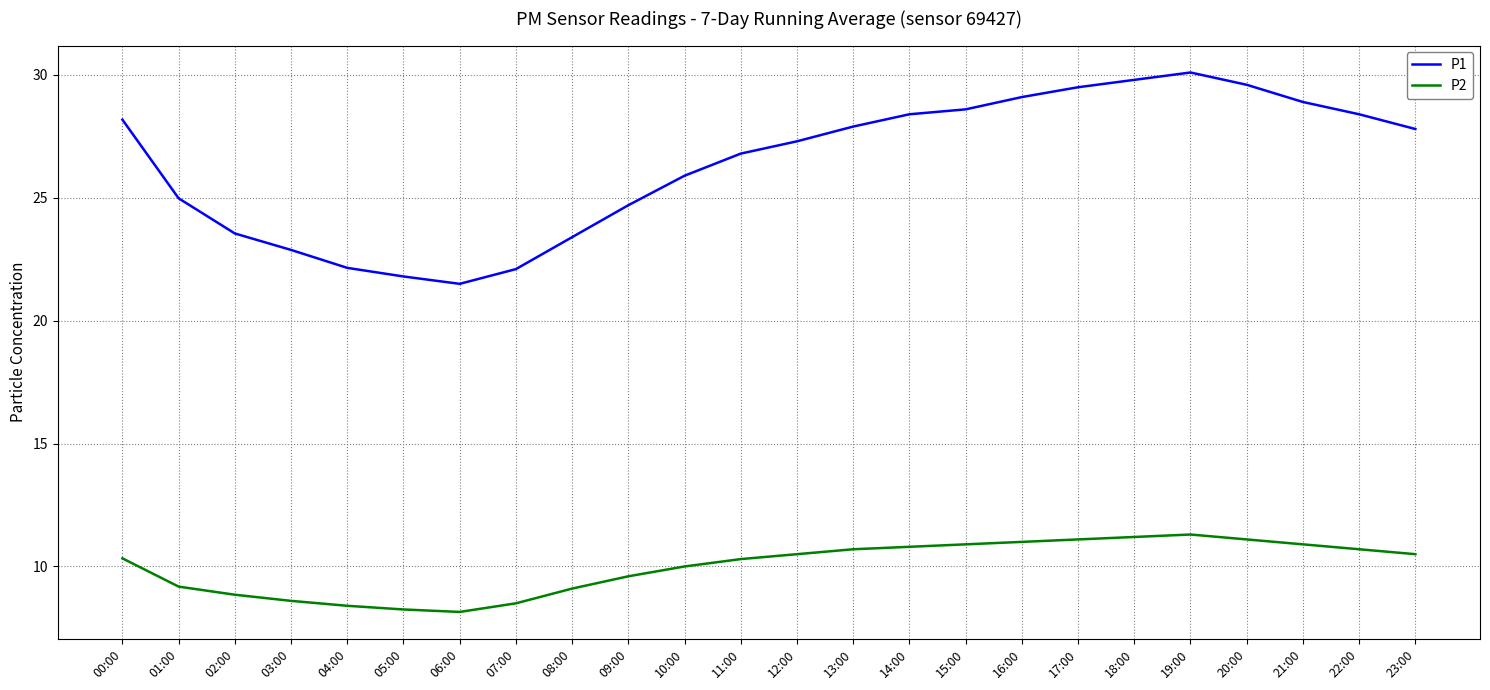

The P1 series shows 22.1 at 07:00. True or false?

True